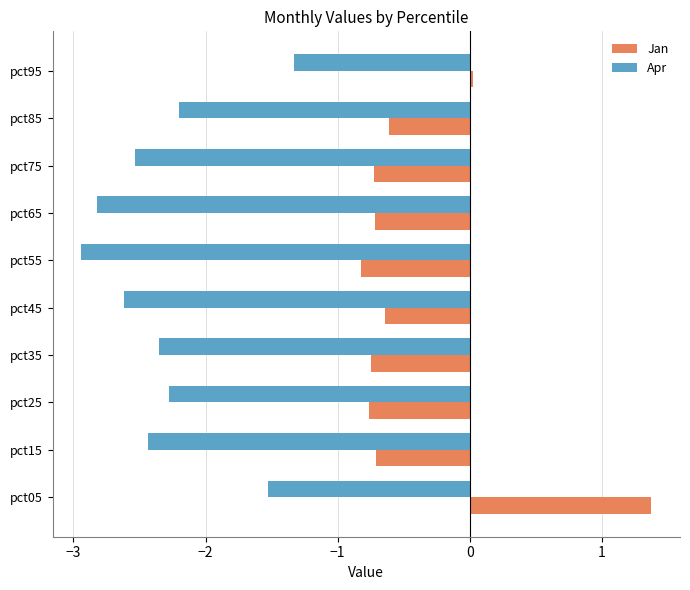

At which category is the sum across all series the highest?

pct05